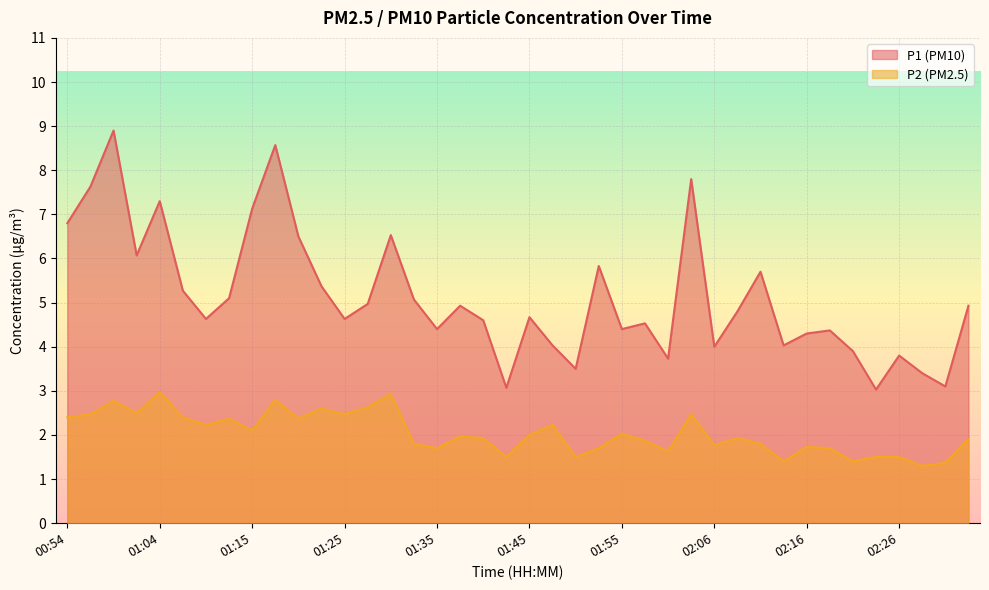

Rank the series at 01:02 from highest to lowest value.

P1, P2